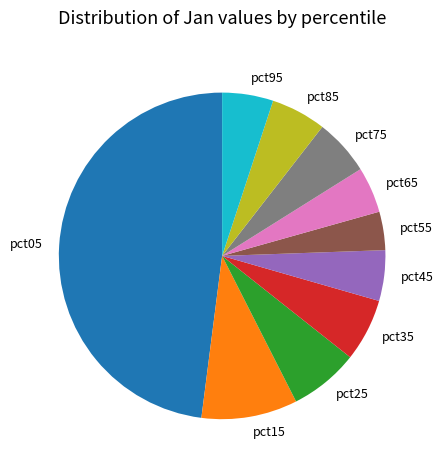

True or false: pct75 accounts for 14% of the total.

False